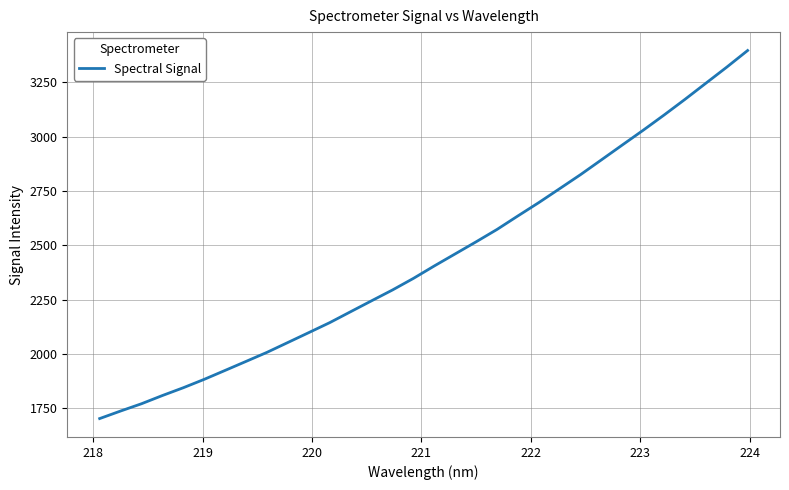

What is the smallest value displayed?

1702.9